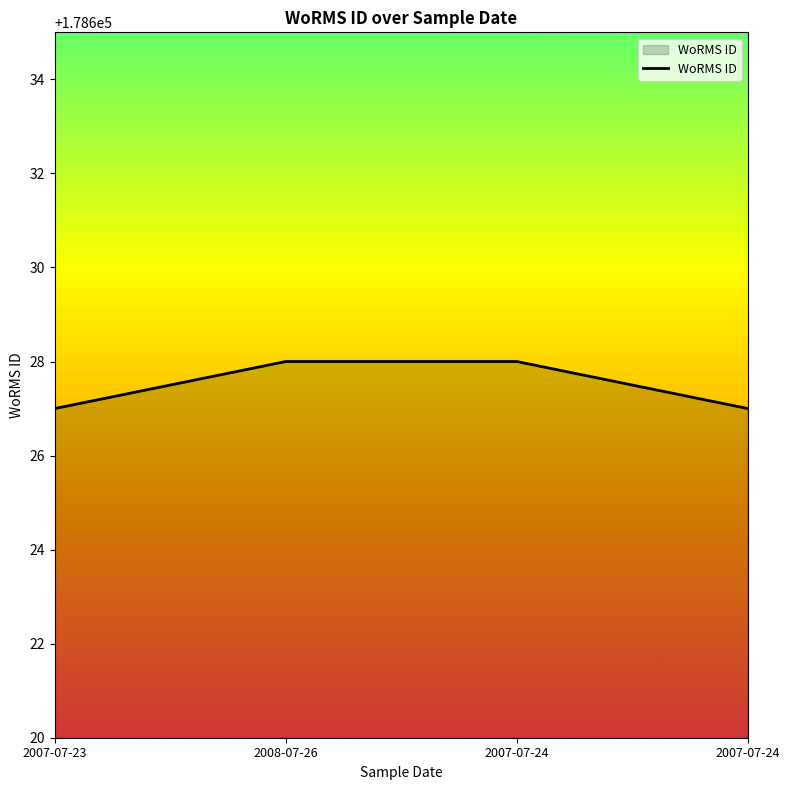

The value at 2007-07-23 is 178627. True or false?

True